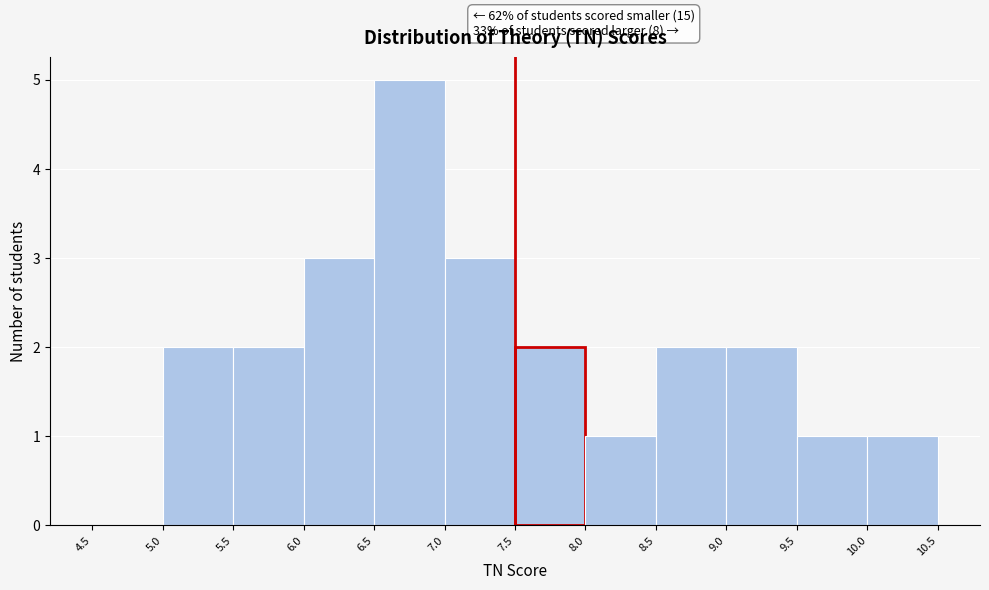

Which range on the x-axis has the tallest bar?

6.5 to 7.0